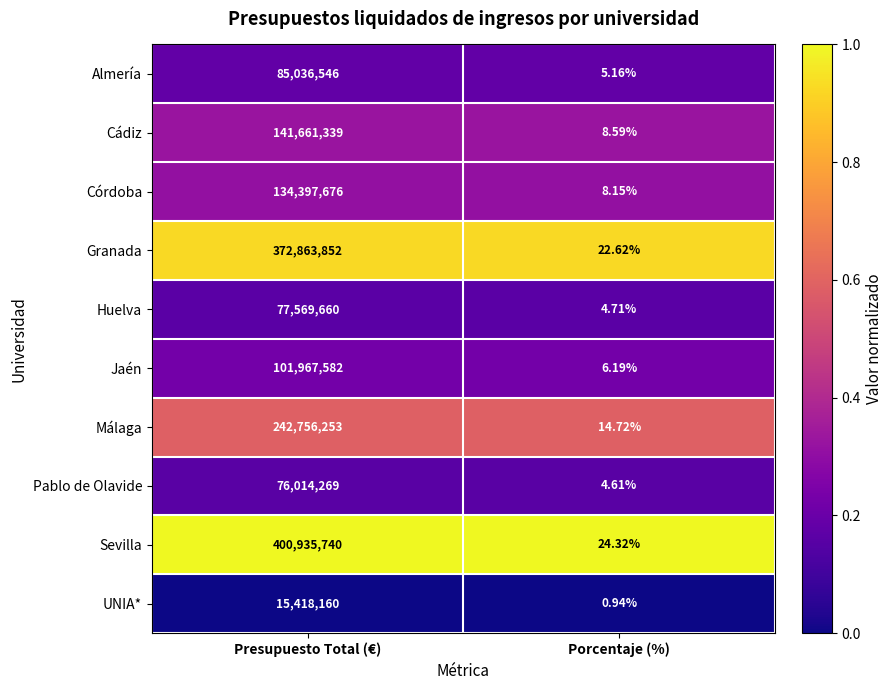

Which series changed the most between Presupuesto Total (€) and Porcentaje (%)?

Sevilla